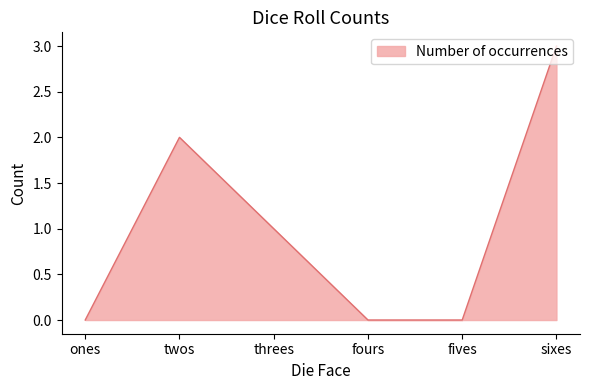

The value at fives is 0. True or false?

True